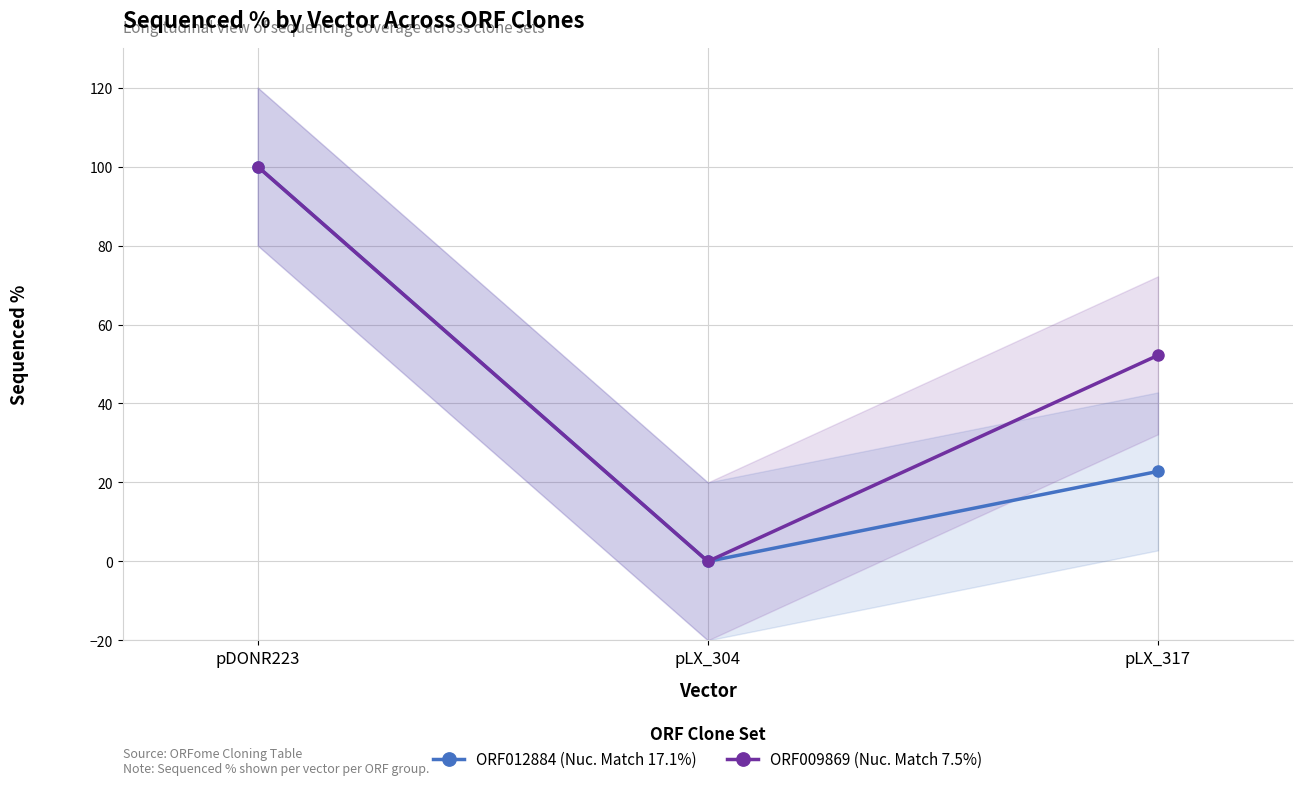

What is the sum of all ORF012884 (Nuc. Match 17.1%) values?

122.8